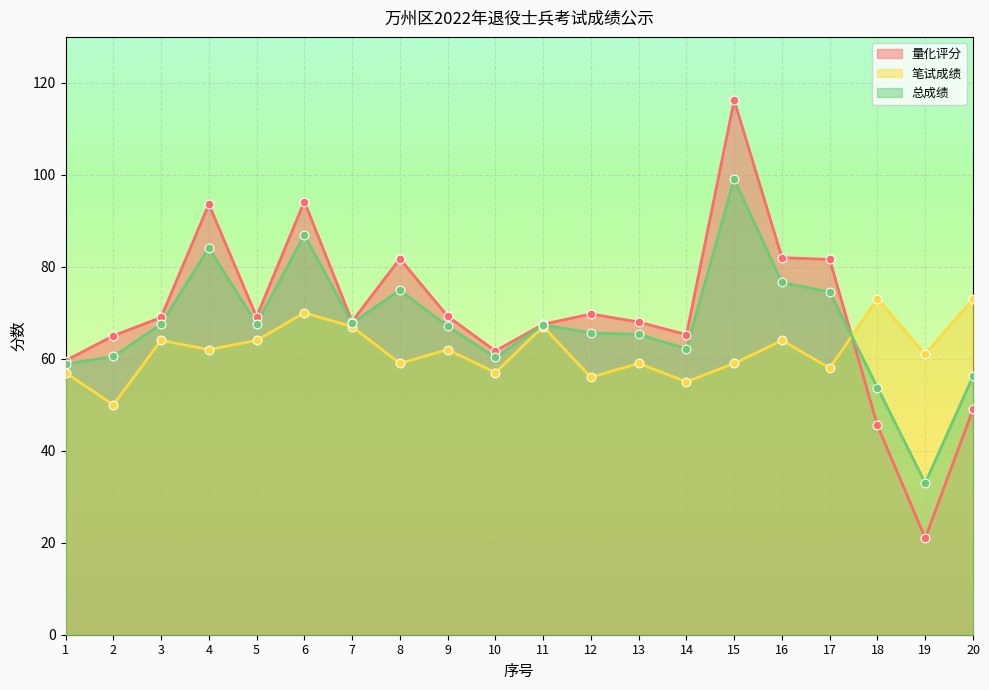

Which series reaches the minimum Y coordinate?

量化评分